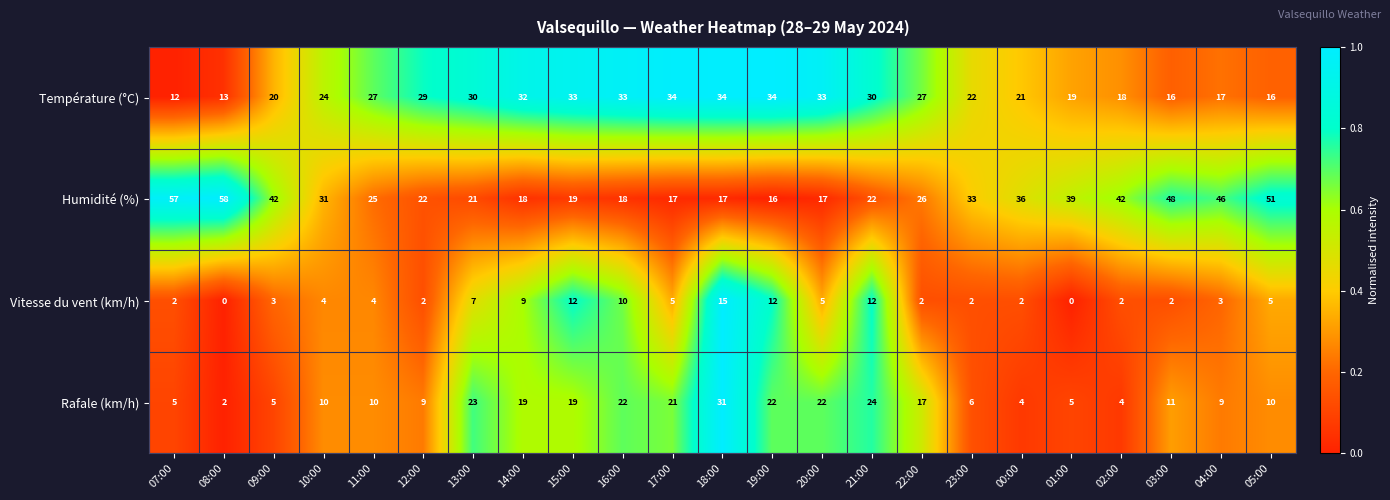

Which series has the widest spread of values?

Humidité (%)